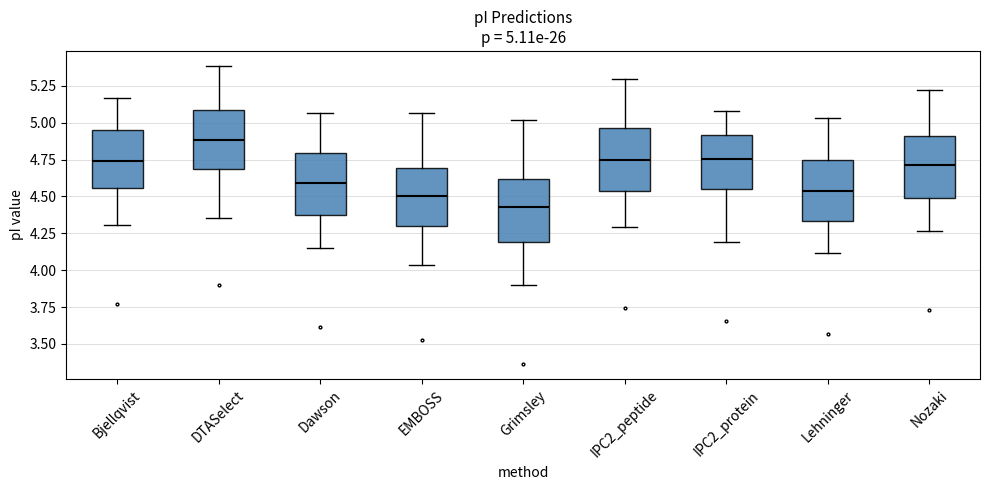

Which box's median line is the highest?

DTASelect